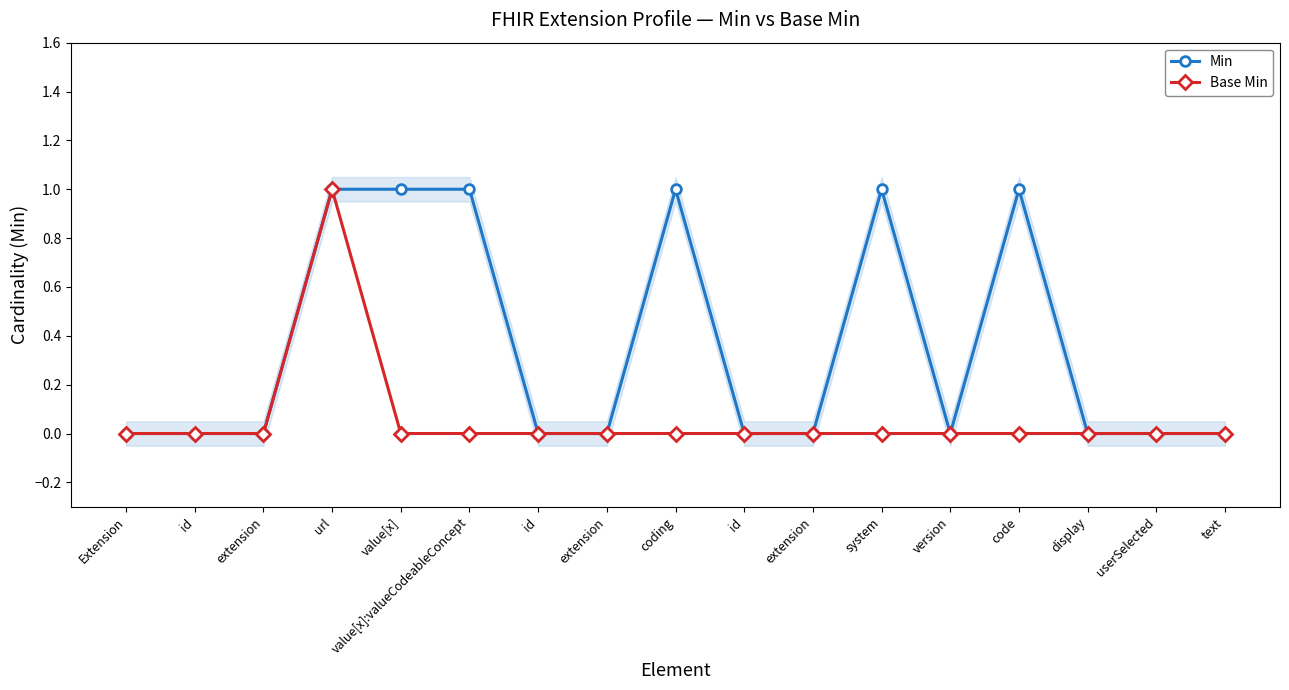

The value of Min at id is 0. True or false?

True